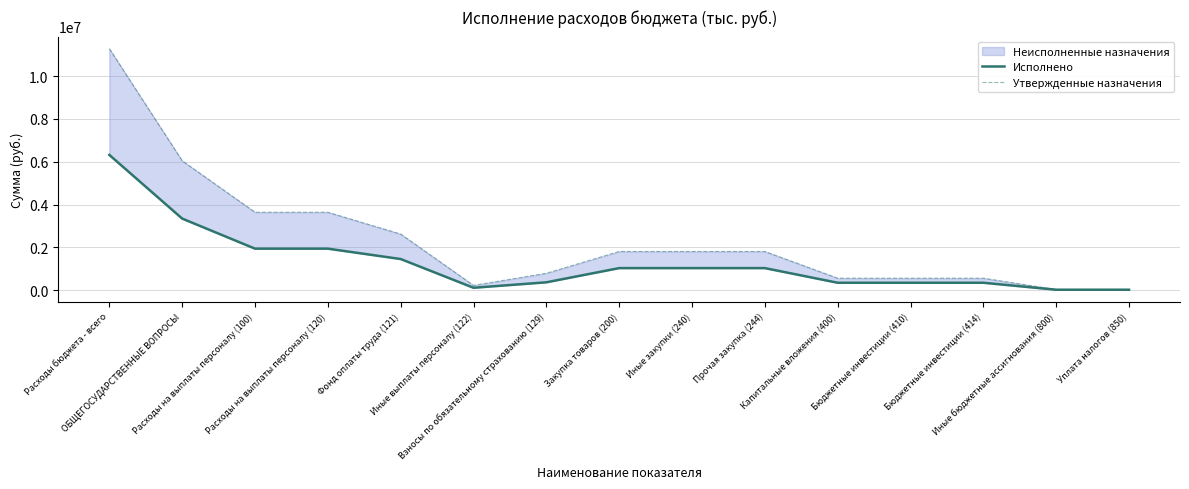

What is the difference between the Исполнено values at Расходы на выплаты персоналу (100) and Фонд оплаты труда (121)?

484188.5